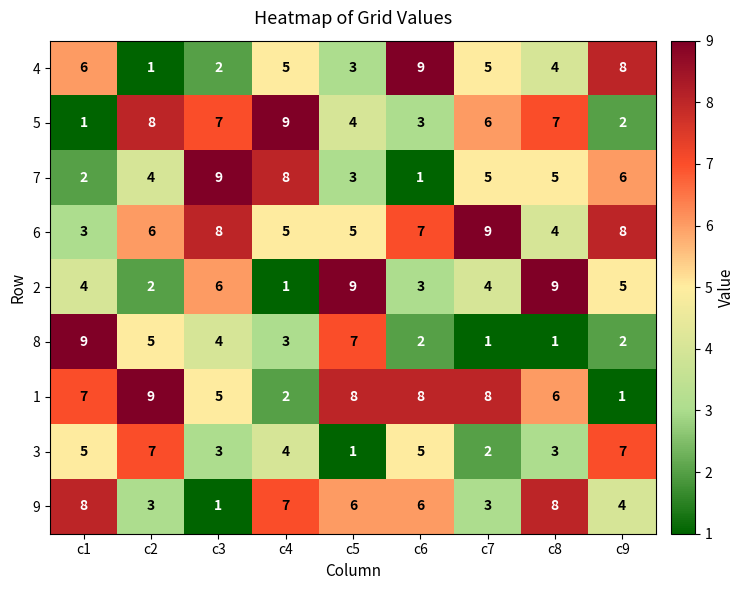

What is the spread (max minus min) of values at c6?

8